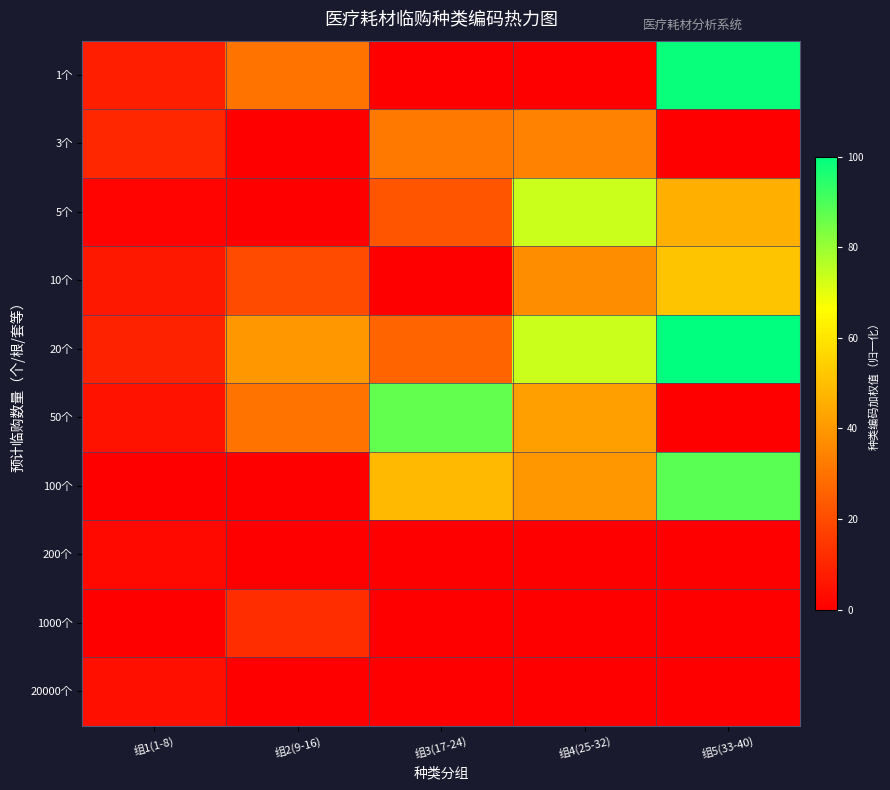

What is the spread (max minus min) of values at 组3(17-24)?

86.8